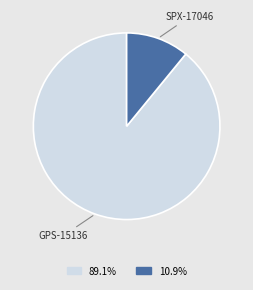

Is there any slice that represents more than half of the pie?

Yes